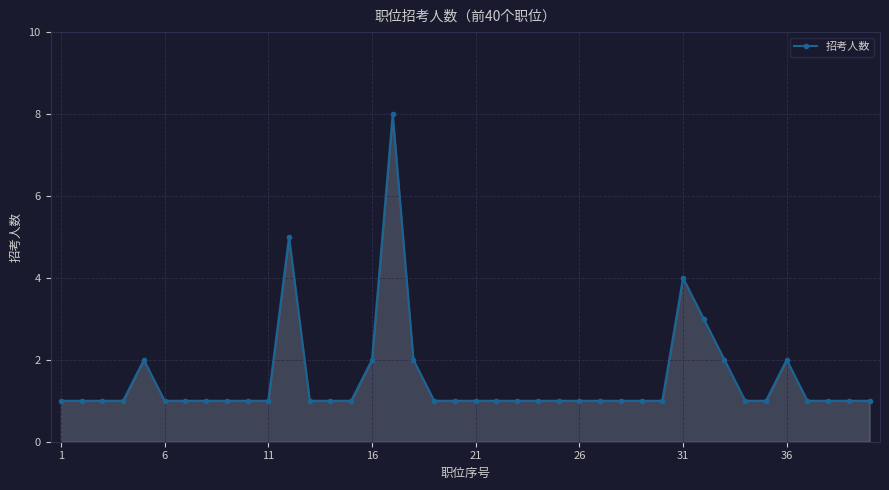

Reading left to right, extract all data points from this chart.

1	1	1	1	2	1	1	1	1	1	1	5	1	1	1	2	8	2	1	1	1	1	1	1	1	1	1	1	1	1	4	3	2	1	1	2	1	1	1	1